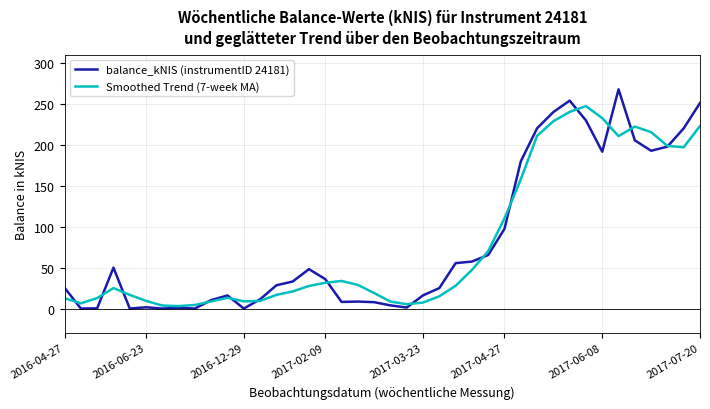

What is the average value of the balance_kNIS (instrumentID 24181) series?

81.4